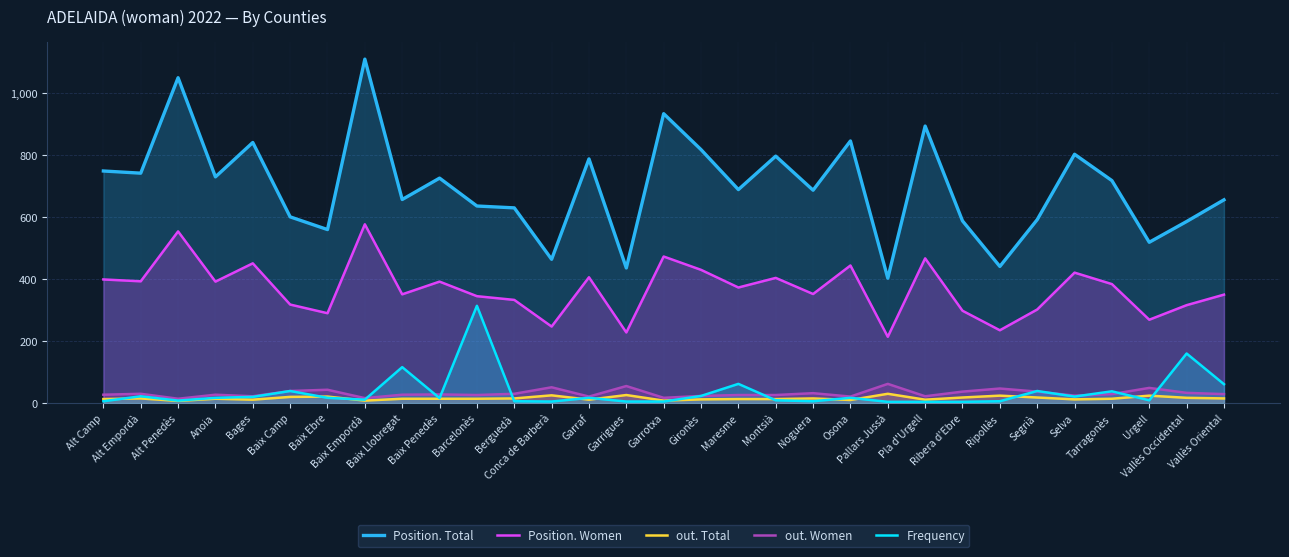

What is the approximate value of out. Total at Alt Empordà?

15